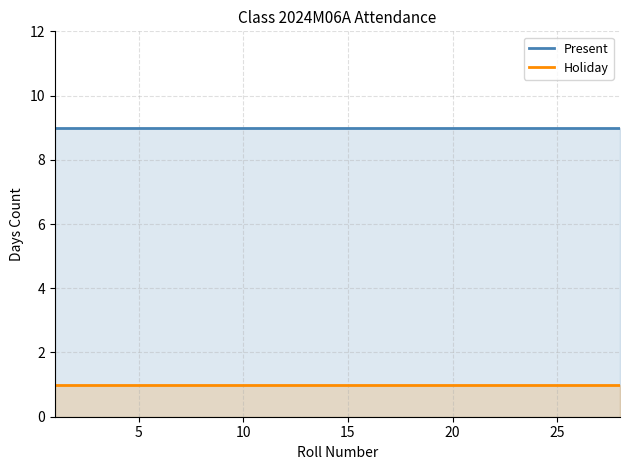

List the series in order of their peak value, lowest first.

Holiday, Present